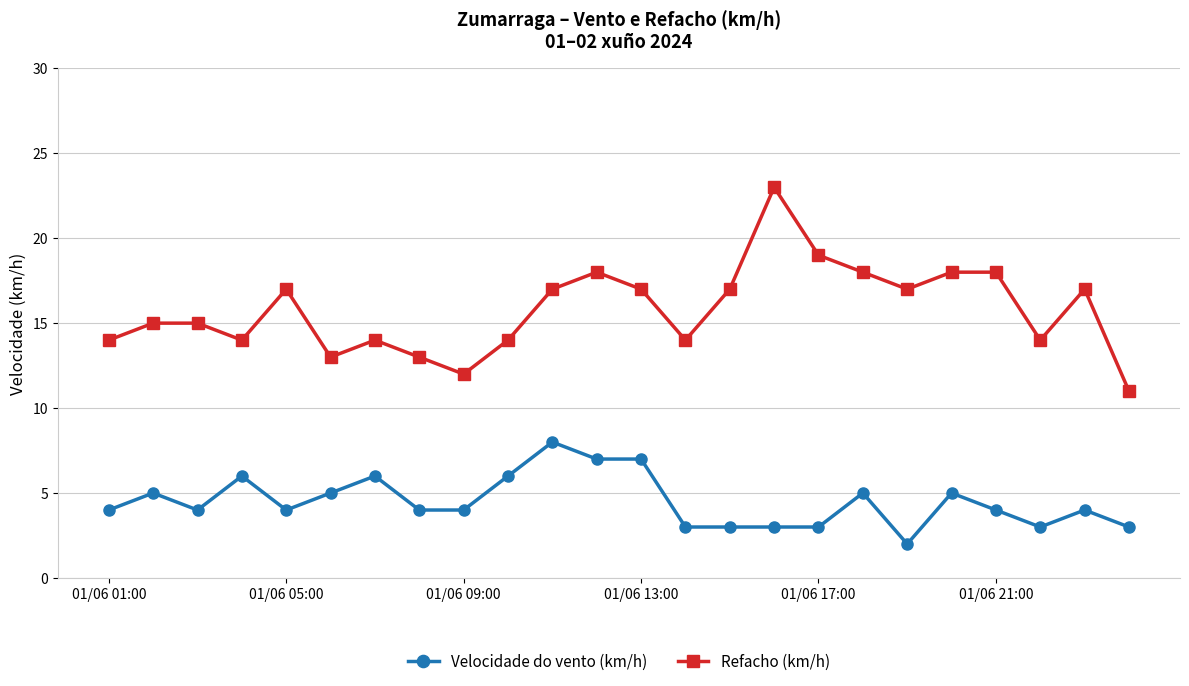

True or false: Velocidade do vento (km/h) and Refacho (km/h) intersect in this chart.

False